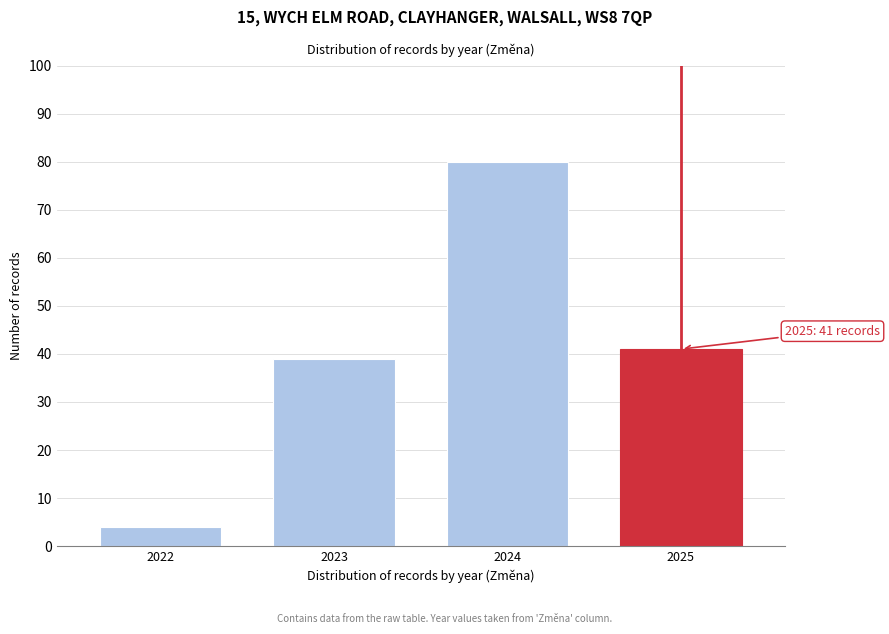

Reading left to right, what are all the values shown in this chart?

2022=4	2023=39	2024=80	2025=41